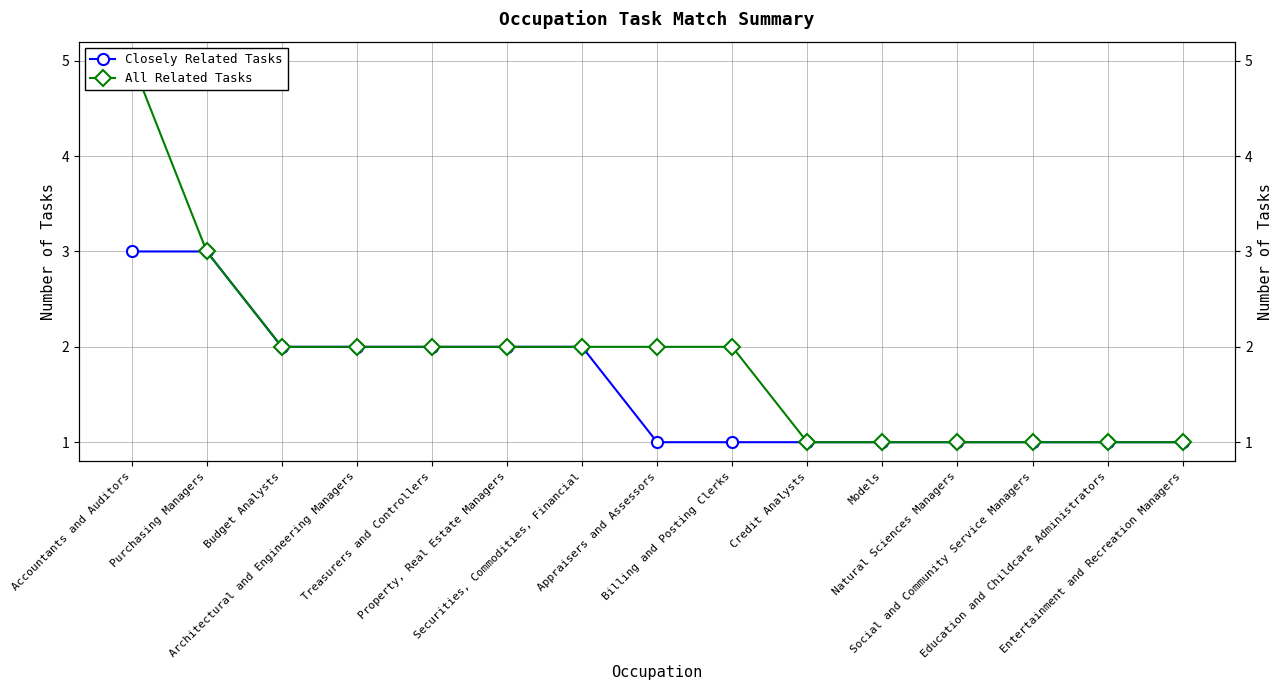

How many data points in Closely Related Tasks are above 1?

7